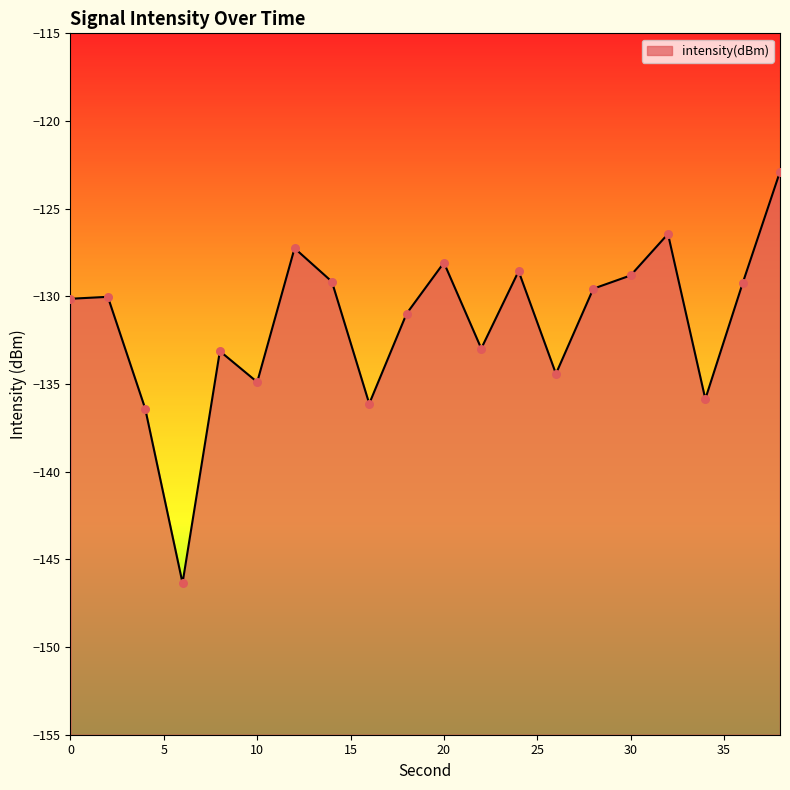

What is the change in value from 20 to 28?

-1.5